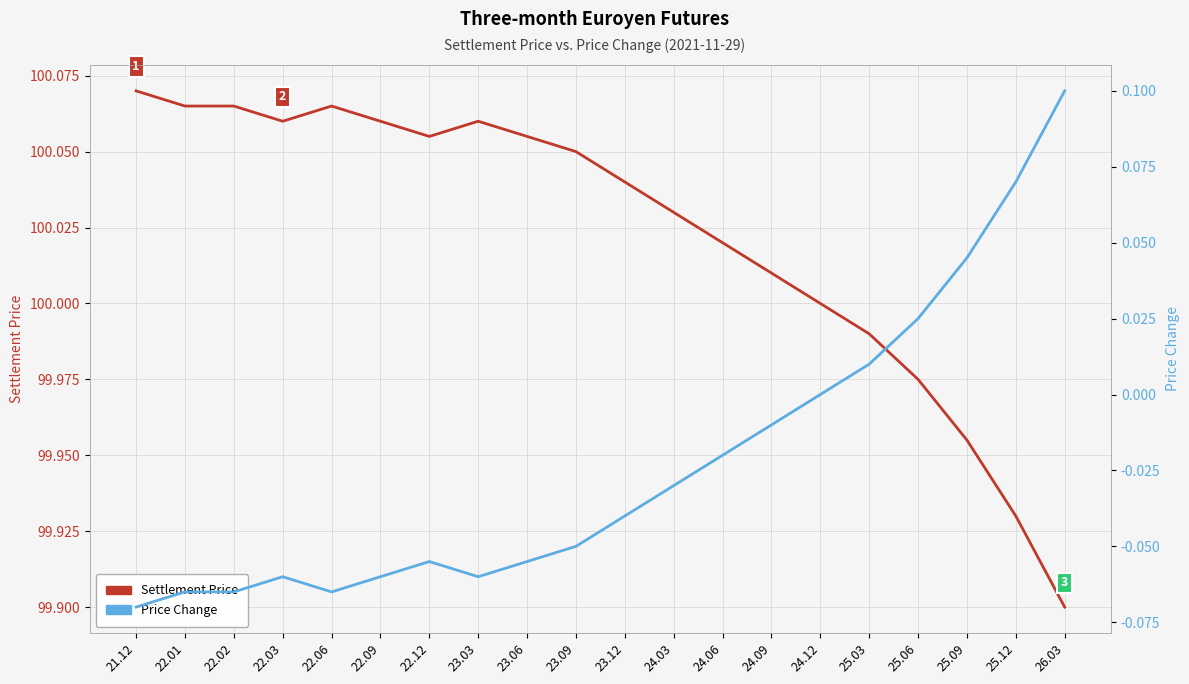

Which series has the largest total across all categories?

Settlement Price